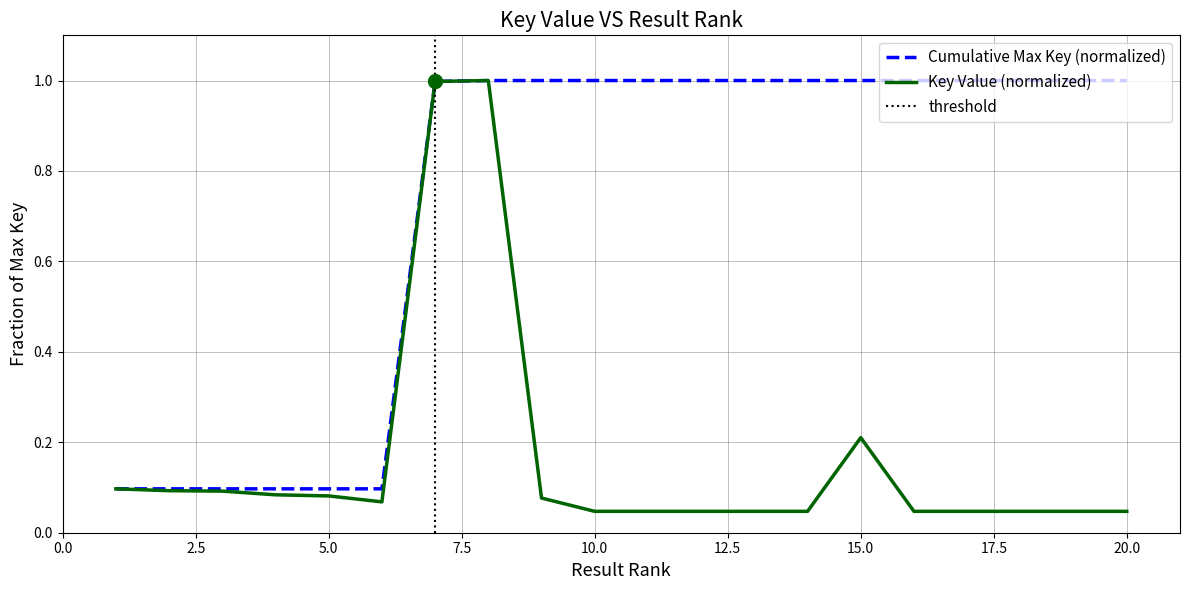

Which label corresponds to the smallest value in the chart?

10